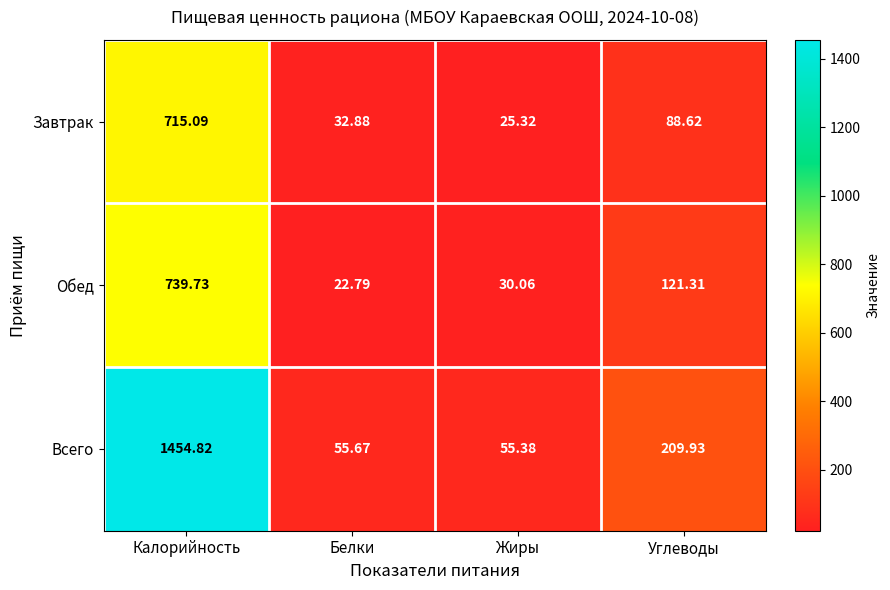

Which series has the widest spread of values?

Всего